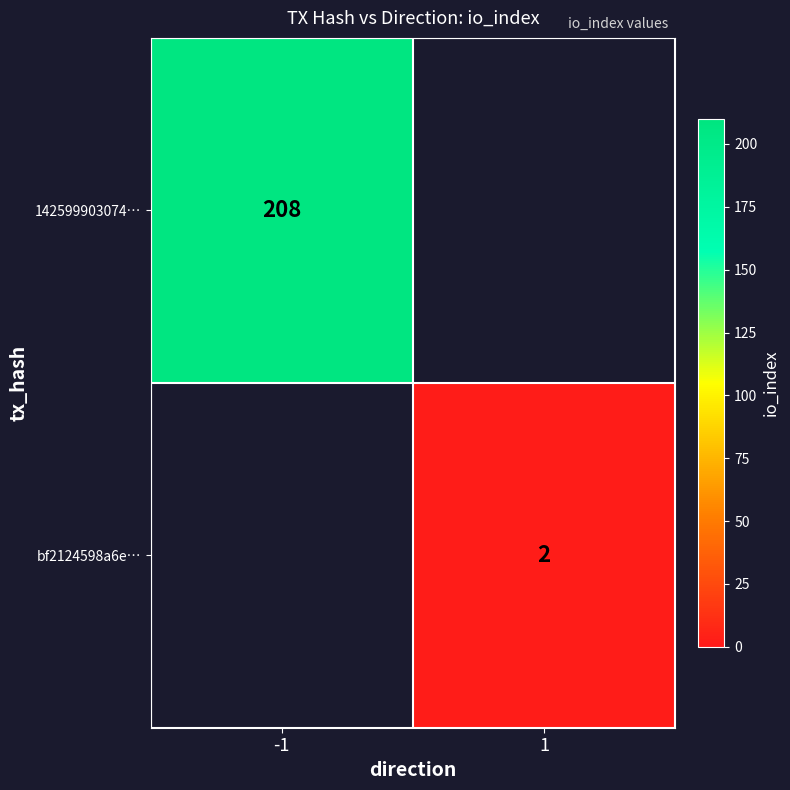

The 142599903074… series shows 95 at -1. True or false?

False